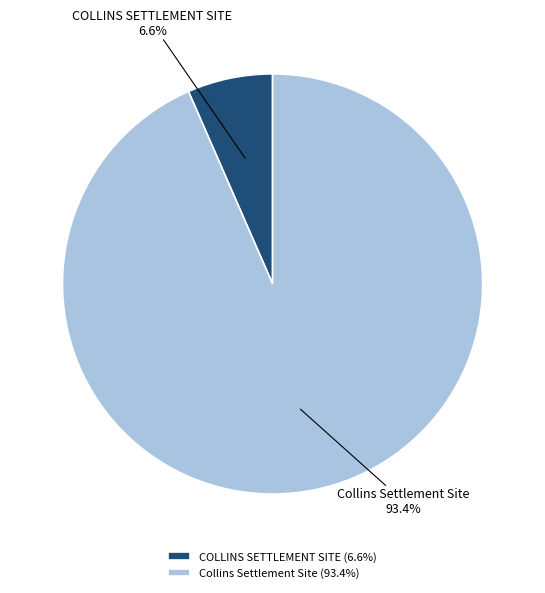

Rank the categories by value from lowest to highest.

COLLINS SETTLEMENT SITE, Collins Settlement Site